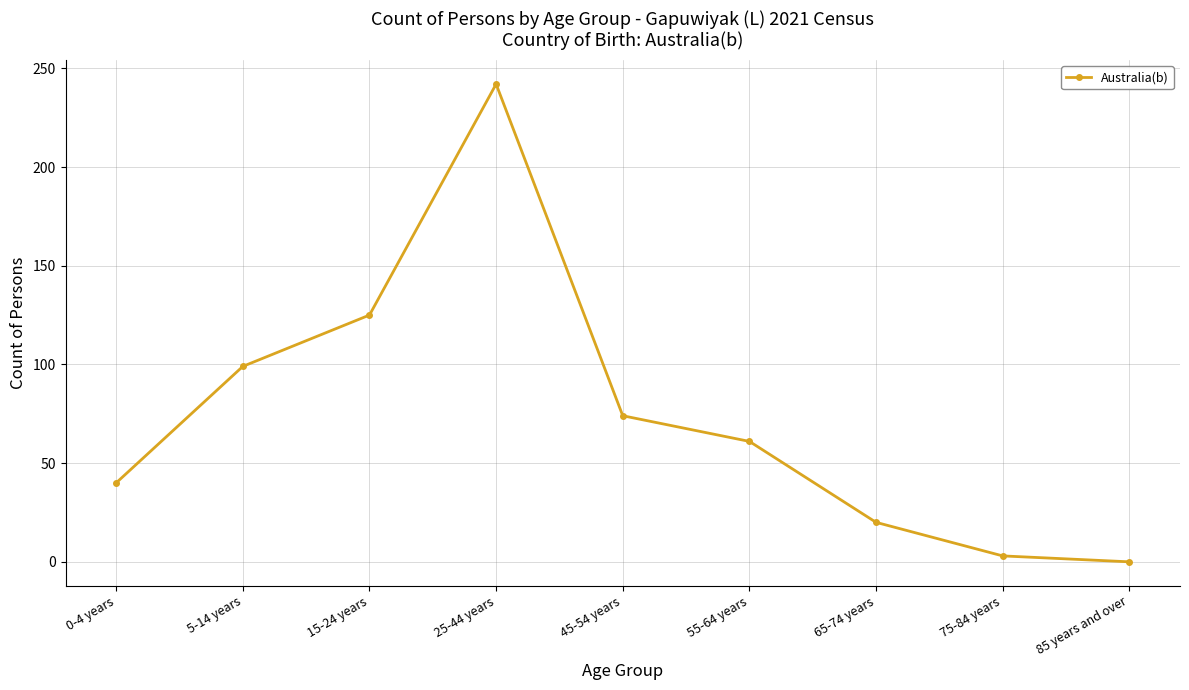

Which label corresponds to the smallest value in the chart?

85 years and over